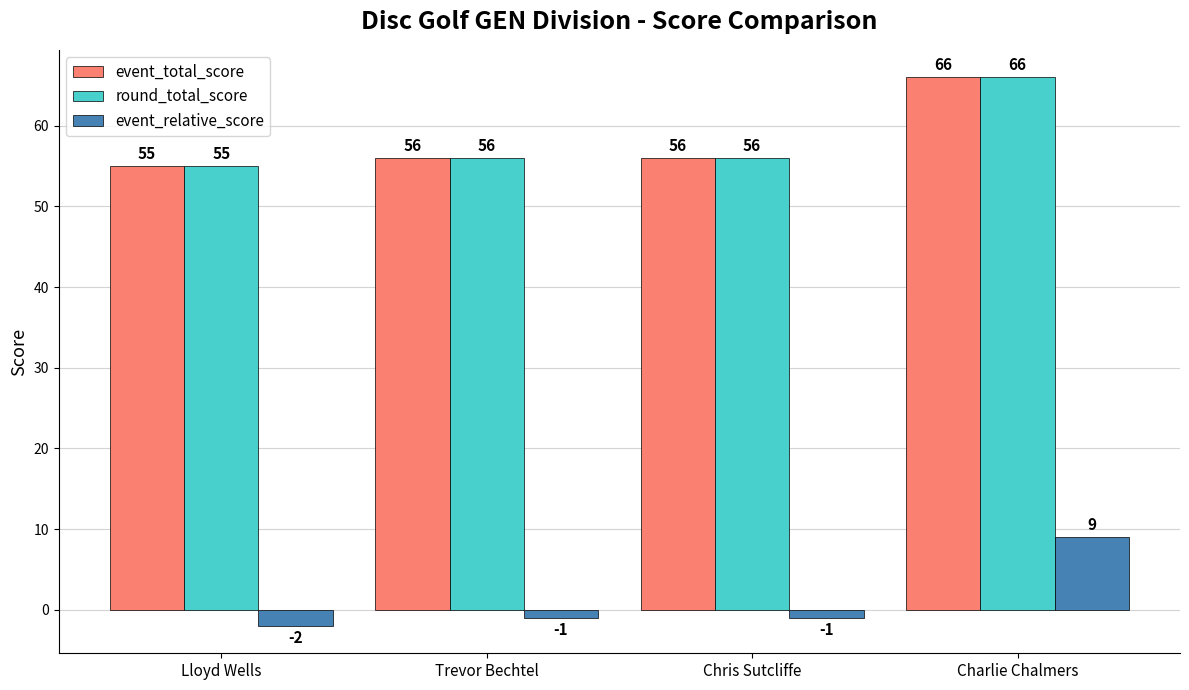

At which label does event_relative_score first exceed -1?

Charlie Chalmers